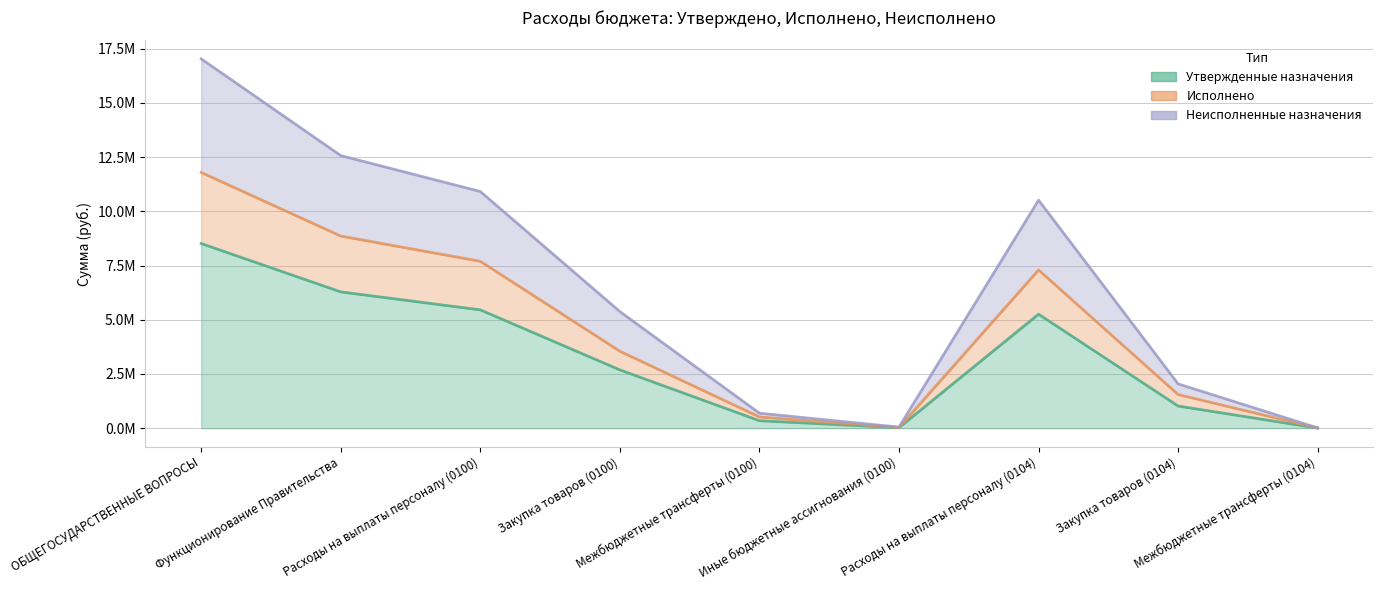

Where is Исполнено nearest to the value 5900573?

Расходы на выплаты персоналу (0104)